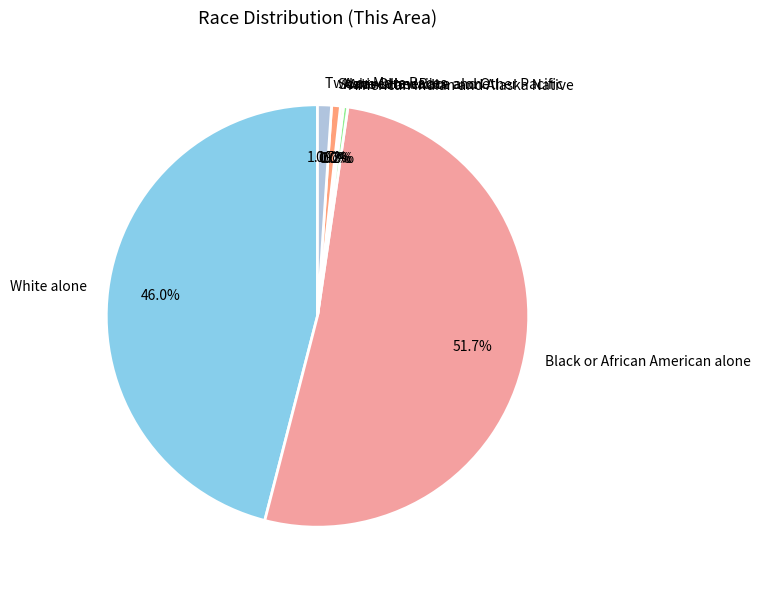

Which category has the biggest portion of the pie?

Black or African American alone